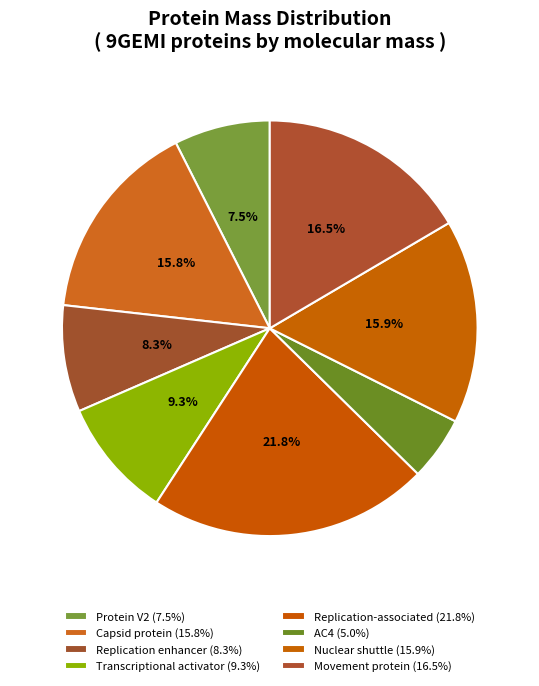

How many slices are in this pie chart?

8